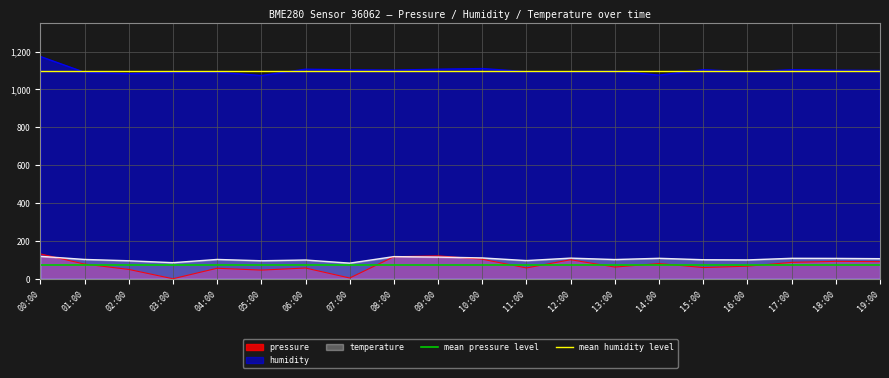

True or false: temperature has a value of 22.6 at 07:00.

False